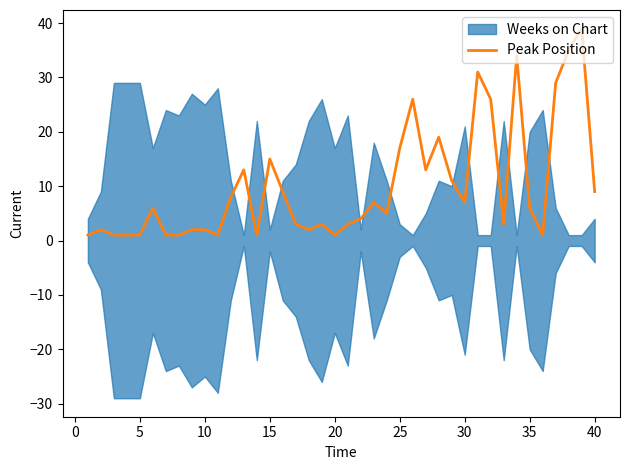

True or false: Peak Position has a value of 12 at 40.

False